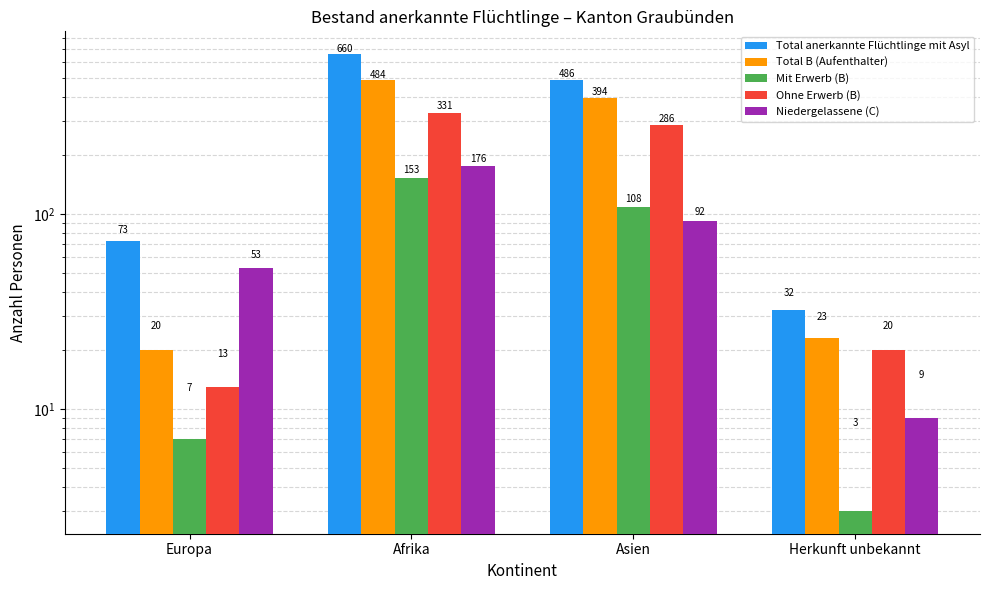

What is the difference between the maximum and minimum values in the Ohne Erwerb (B) series?

318